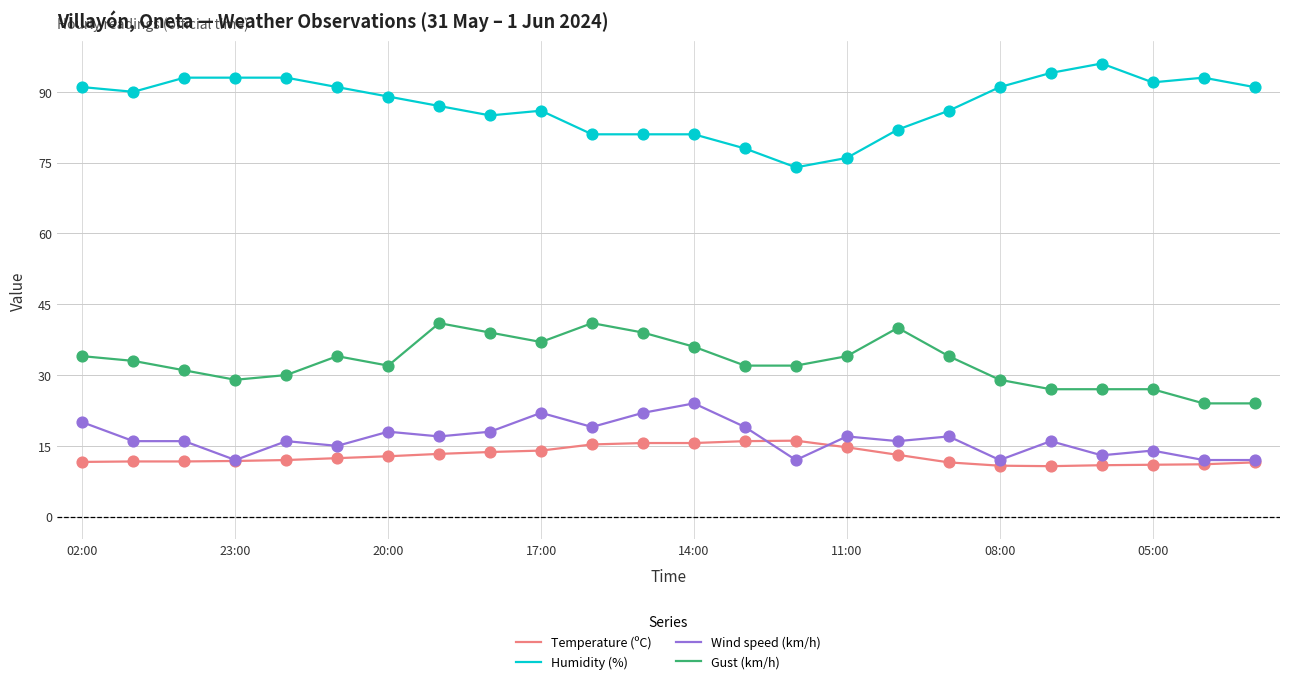

What are all the series names shown in the legend?

Temperature (ºC), Humidity (%), Wind speed (km/h), Gust (km/h)